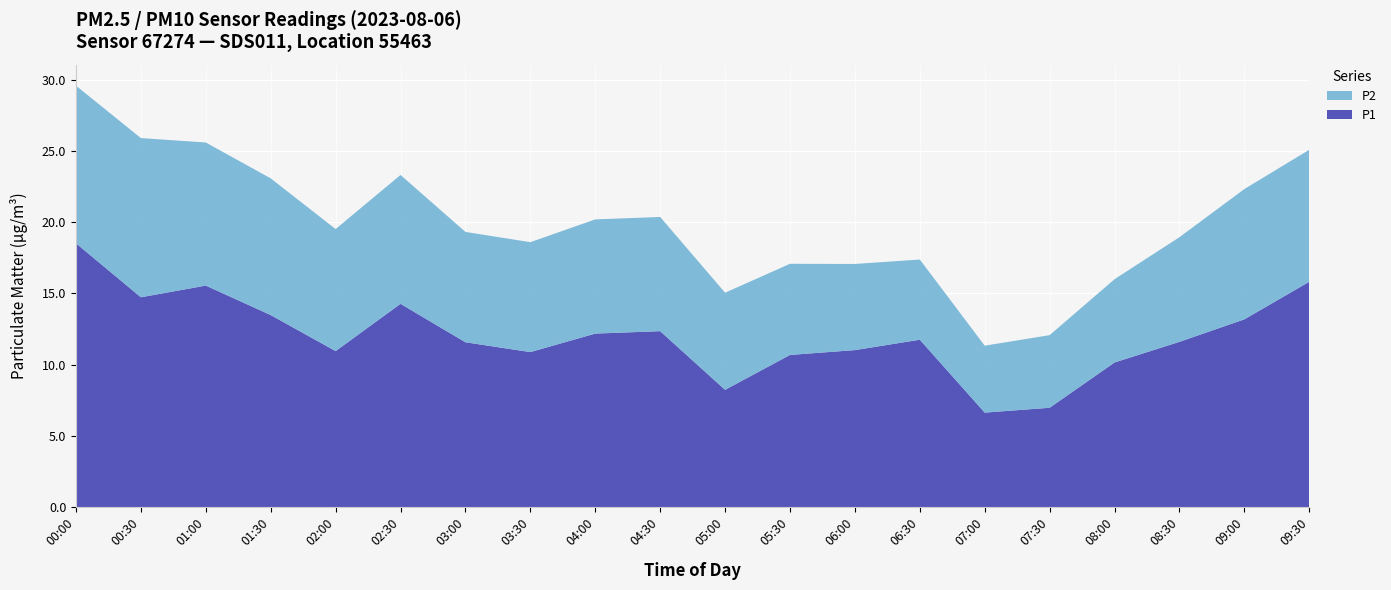

Reading left to right, what are all the values shown in this chart?

P1: 00:00=18.5	00:30=14.7	01:00=15.6	01:30=13.5	02:00=10.9	02:30=14.3	03:00=11.6	03:30=10.9	04:00=12.2	04:30=12.3	05:00=8.2	05:30=10.7	06:00=11.0	06:30=11.8	07:00=6.6	07:30=7.0	08:00=10.2	08:30=11.6	09:00=13.2	09:30=15.8
P2: 00:00=11.1	00:30=11.2	01:00=10.1	01:30=9.6	02:00=8.6	02:30=9.1	03:00=7.8	03:30=7.7	04:00=8.0	04:30=8.0	05:00=6.8	05:30=6.4	06:00=6.0	06:30=5.6	07:00=4.7	07:30=5.1	08:00=5.8	08:30=7.3	09:00=9.2	09:30=9.3